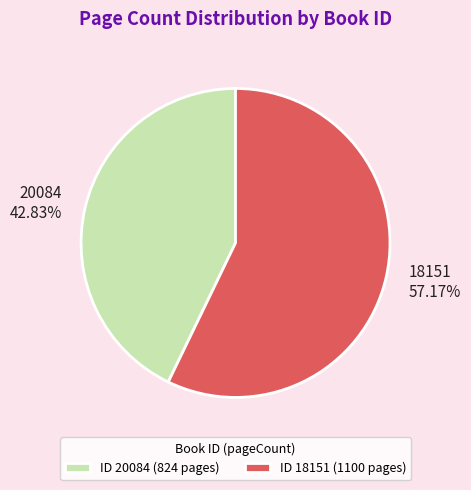

What percentage is the 18151 slice, to the nearest percent?

57%